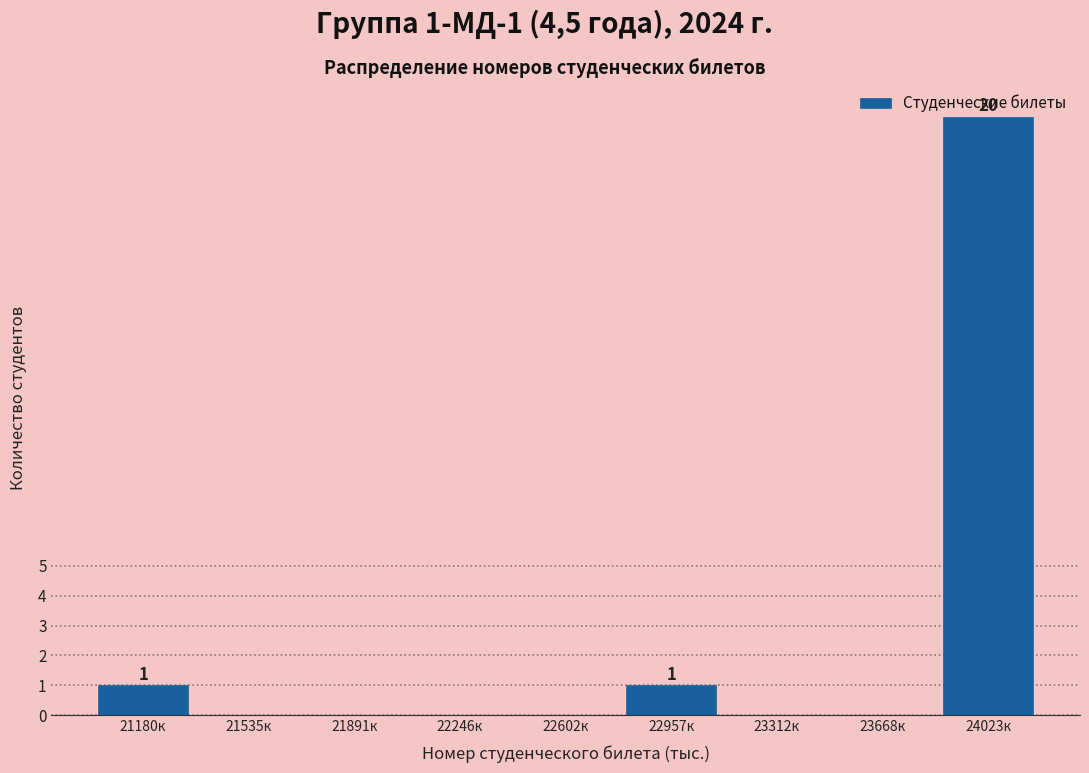

At which category does the chart reach its peak across all series?

24023к